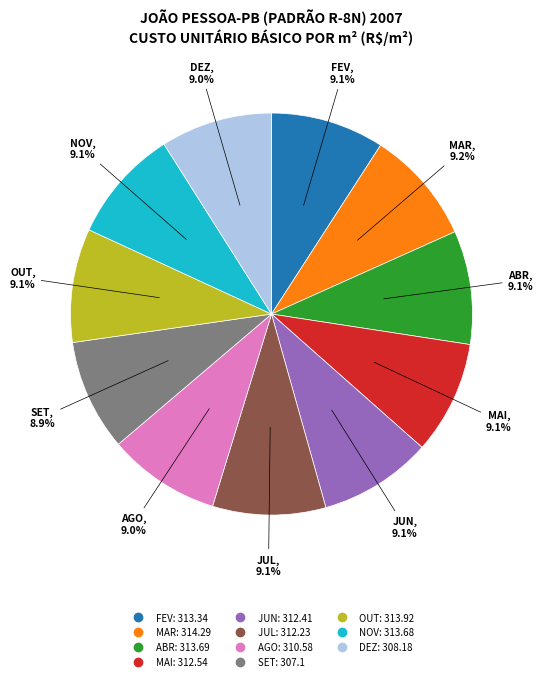

Does any single category account for the majority?

No